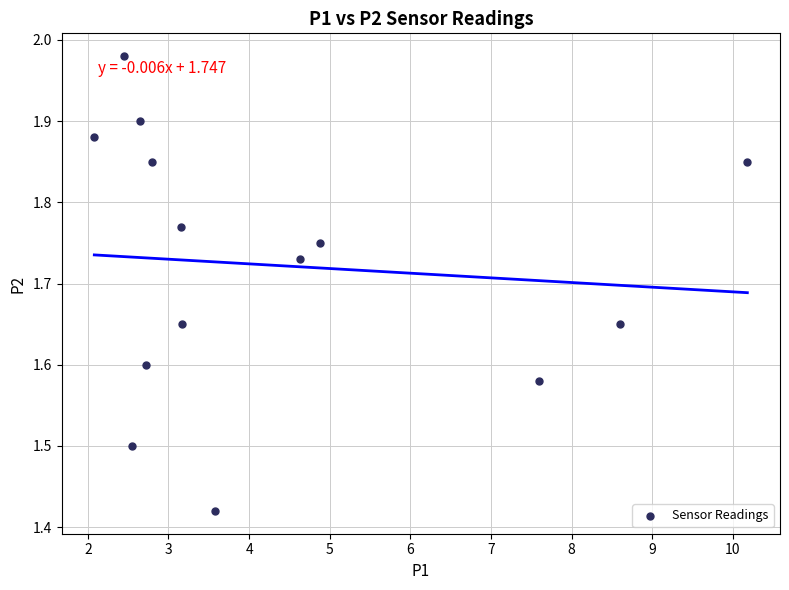

What is the range of X values (max minus min)?

8.1